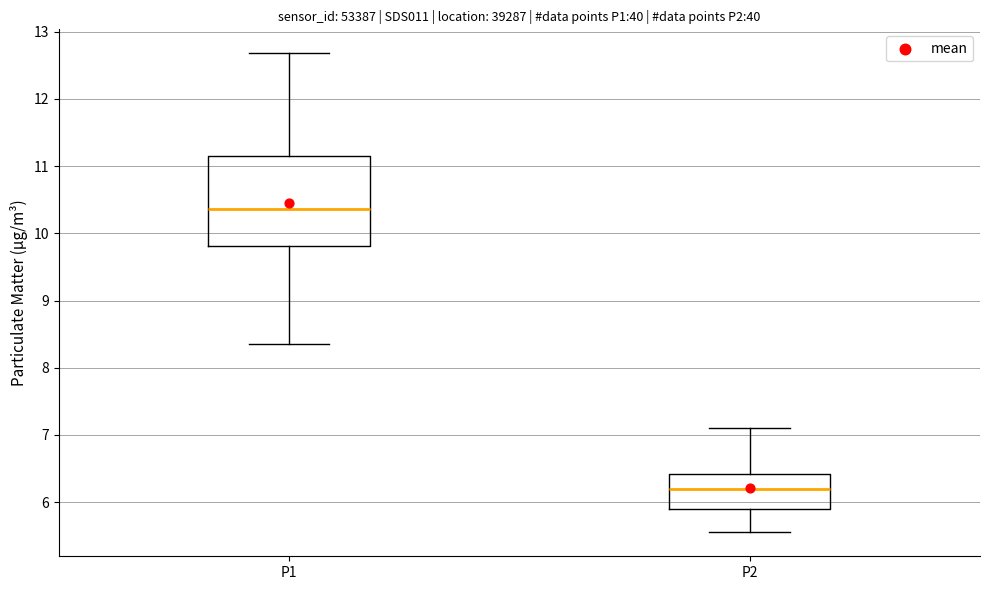

Which box is the tallest, from its lower edge to its upper edge?

P1